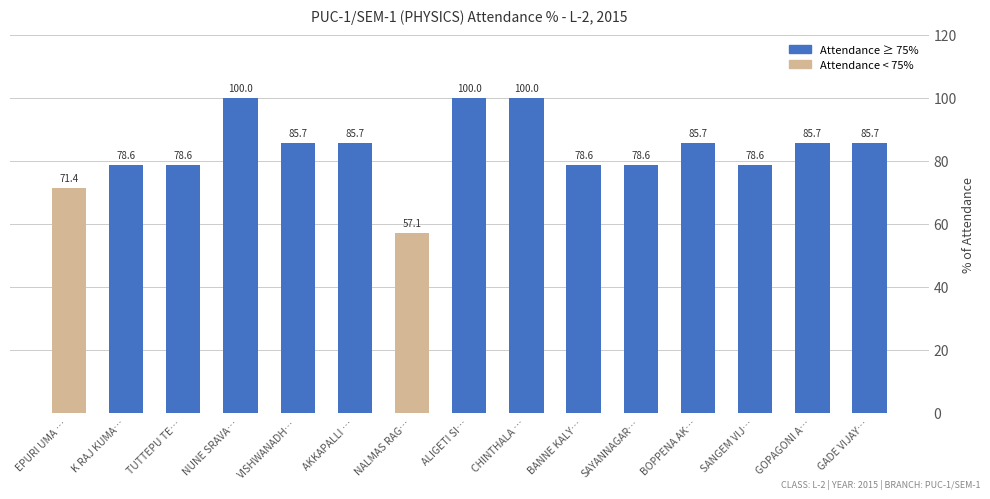

What is the average value?

83.3